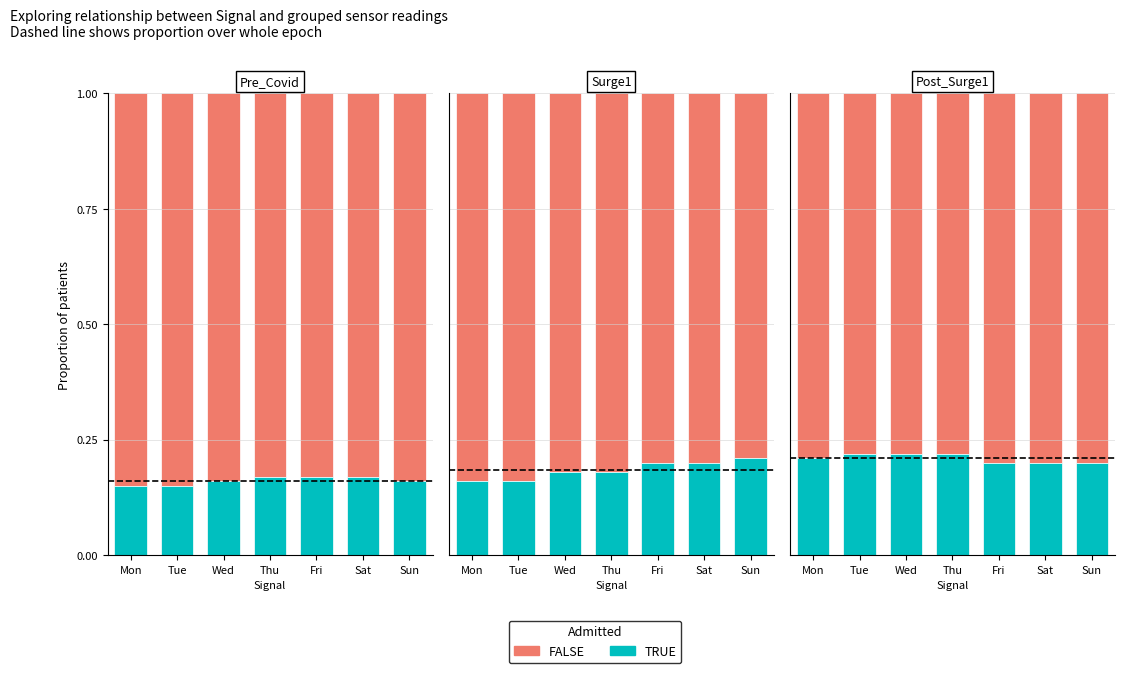

At which category is the sum across all series the highest?

Mon